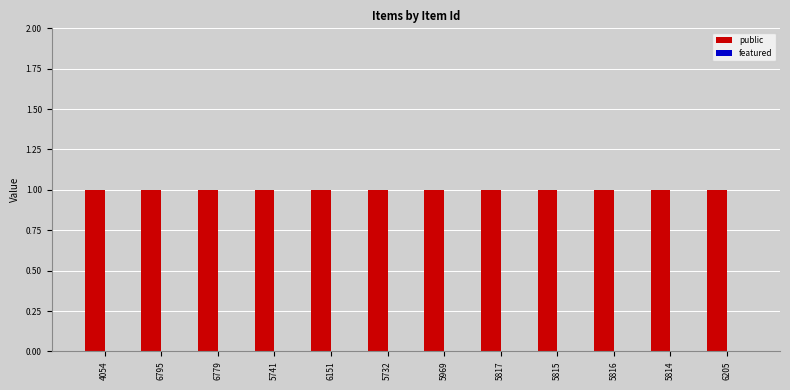

Which series changed the most between 5732 and 6205?

public